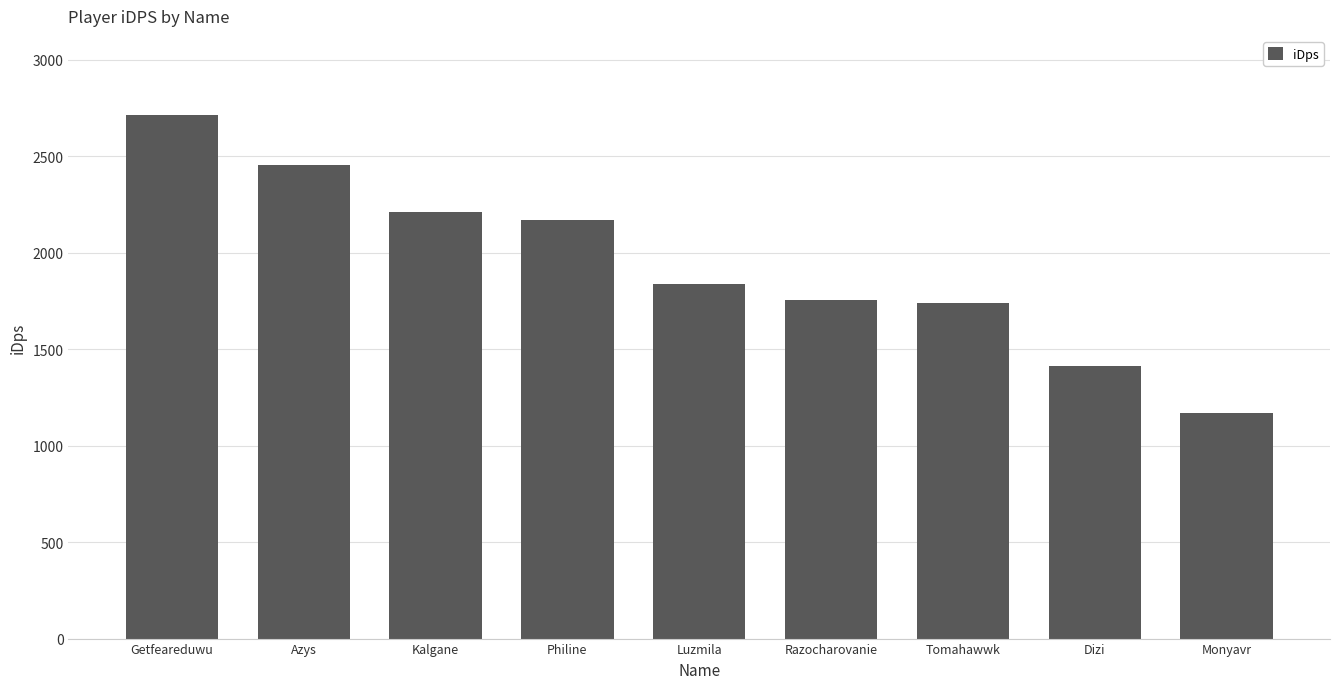

The value at Azys is 4114.9. True or false?

False